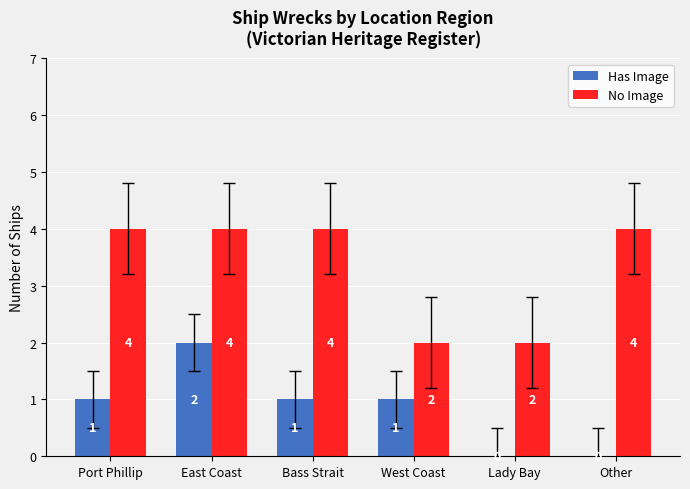

What are all the series names shown in the legend?

Has Image, No Image